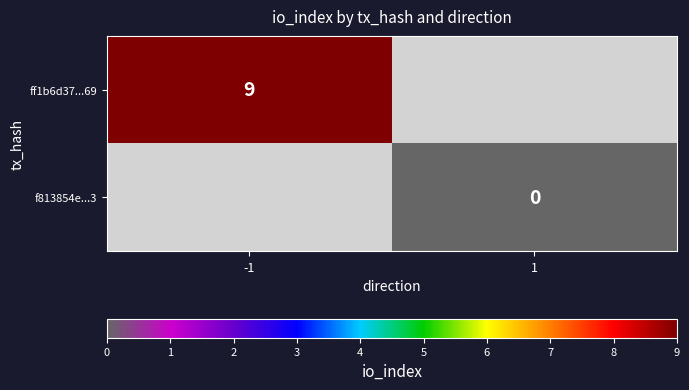

Is the value of f813854e...3 at 1 greater than the value of ff1b6d37...69 at -1?

No